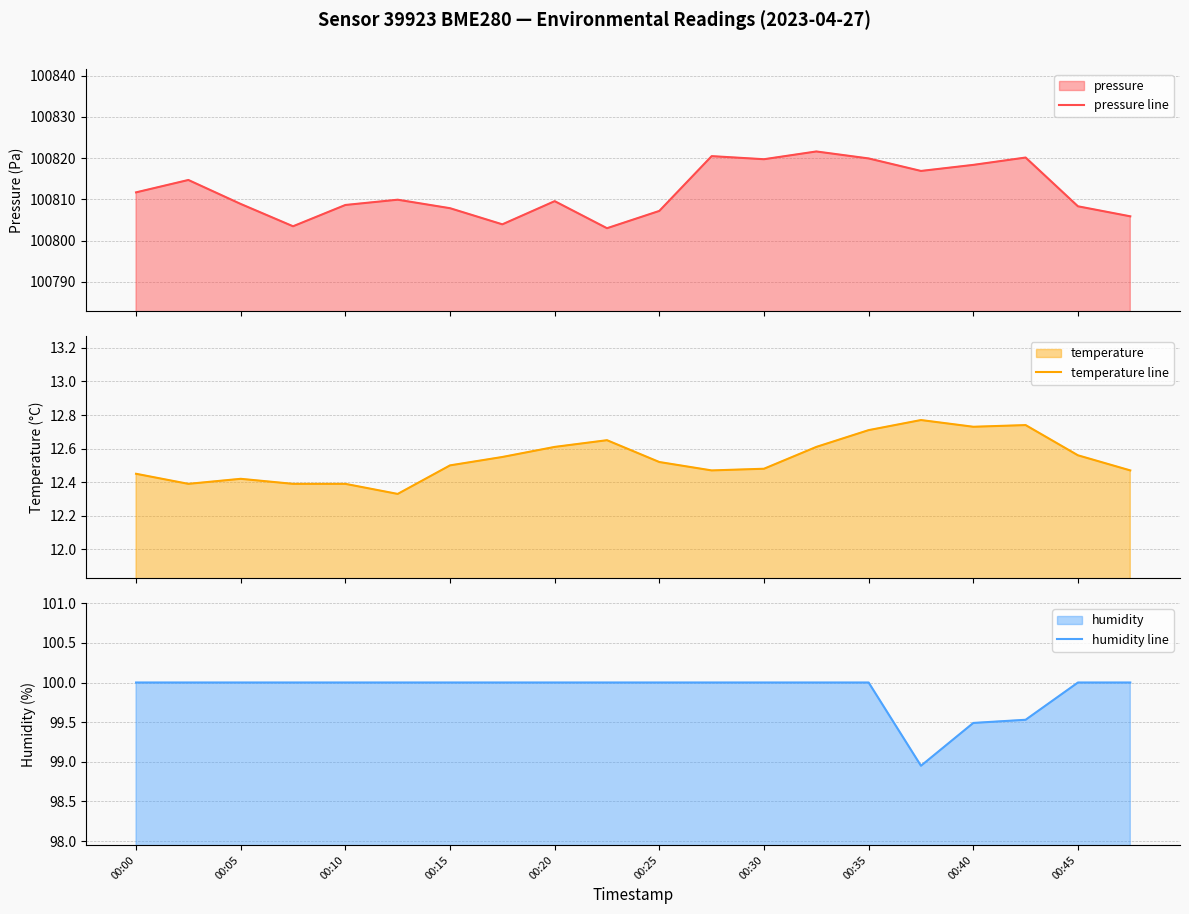

What is the highest value of the pressure line series?

100821.6